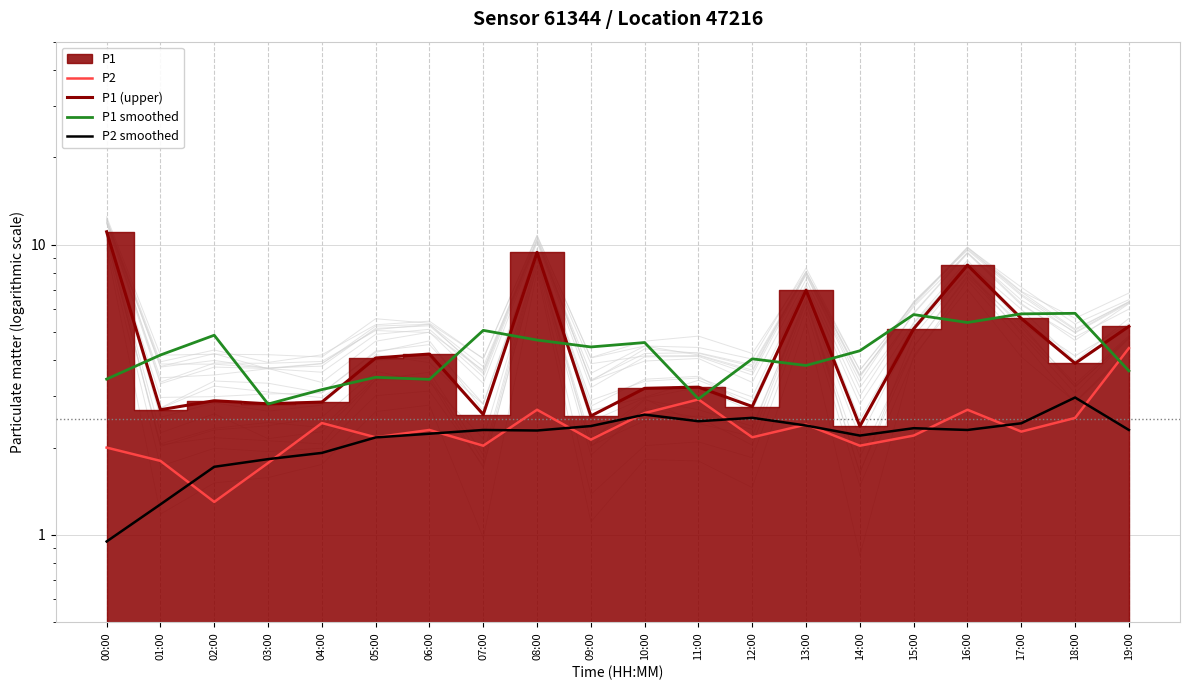

True or false: P1 smoothed has more than 2 interior local peaks.

True